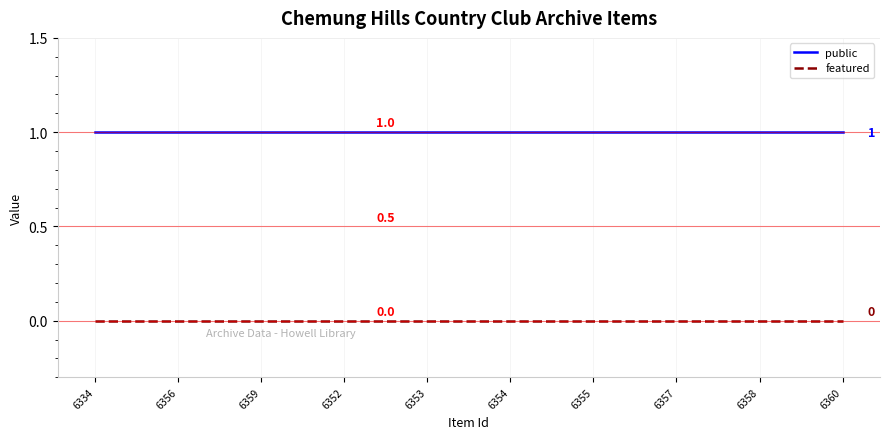

What is the approximate value of public at 6359?

1